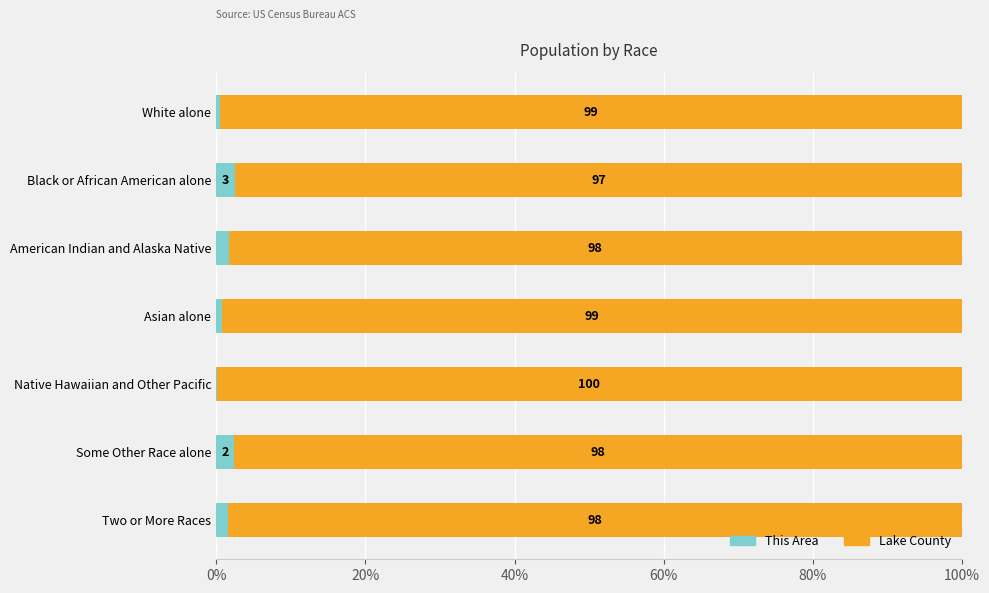

How many distinct data groups are displayed?

2